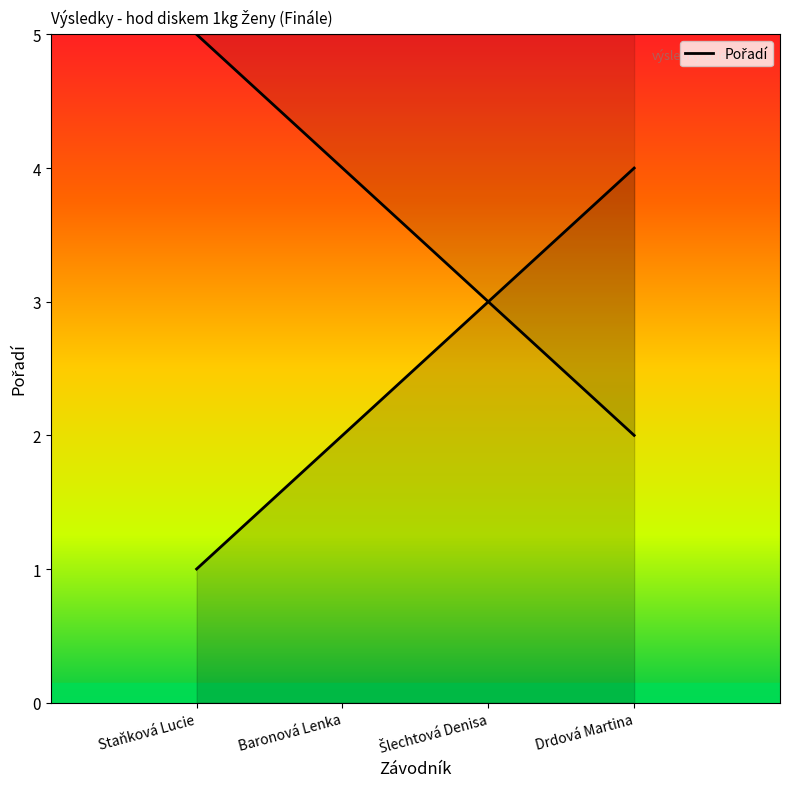

What is the value of the 4th point from the left?

4